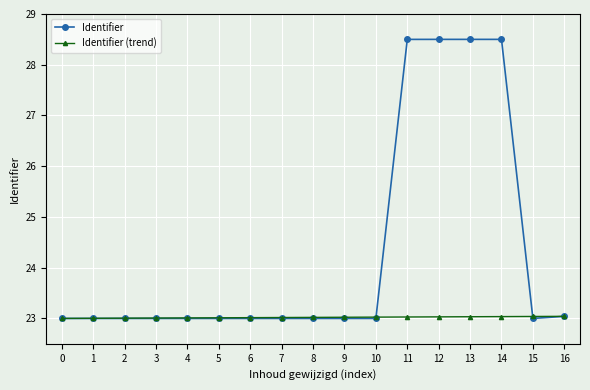

What is the value of the Identifier (trend) point at the 12th from the left?

23.0